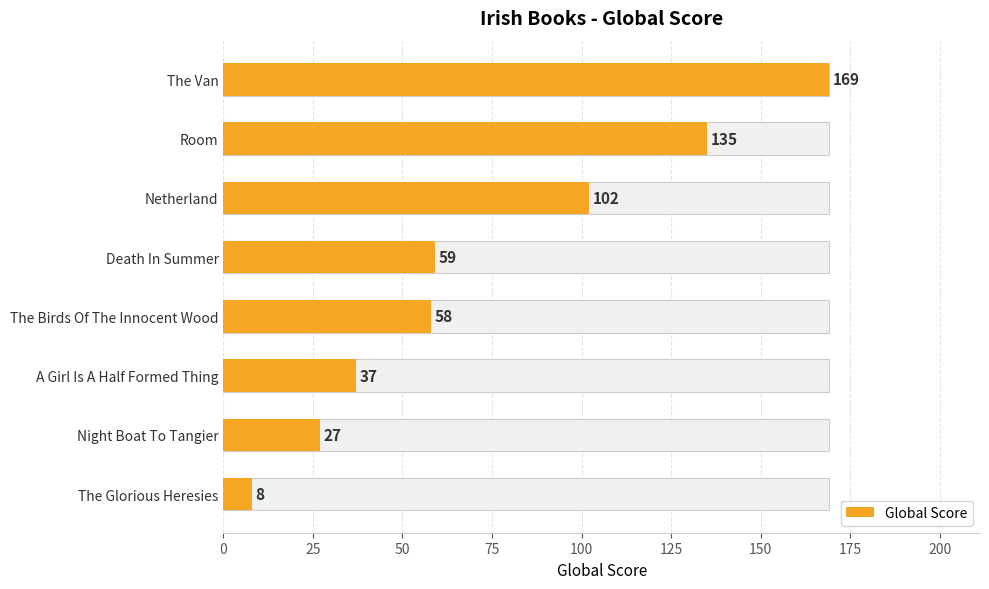

What is the minimum value shown in the chart?

8